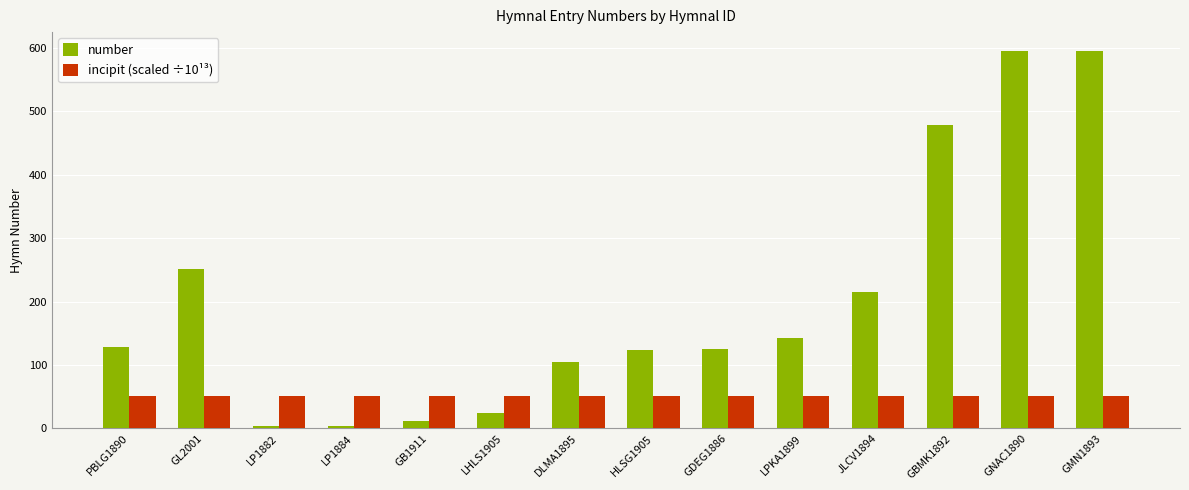

At which label is number closest to 299?

GL2001